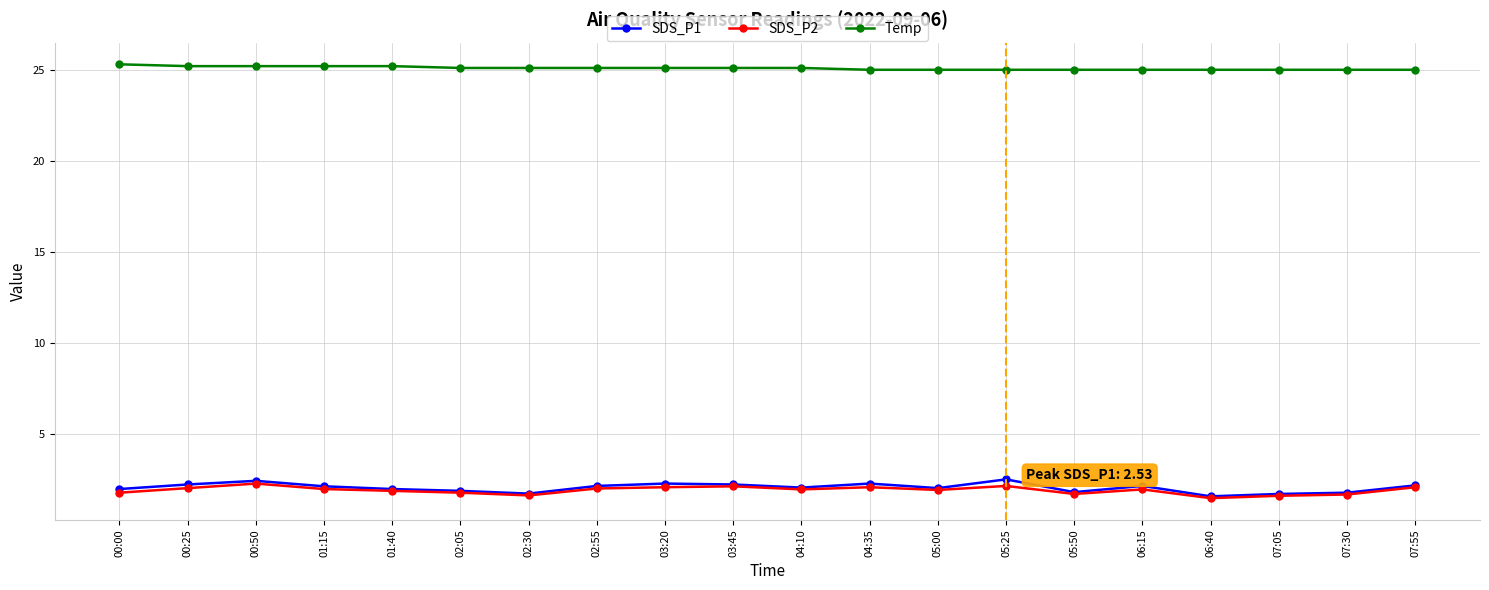

What is the difference between the Temp values at 02:05 and 00:00?

0.2